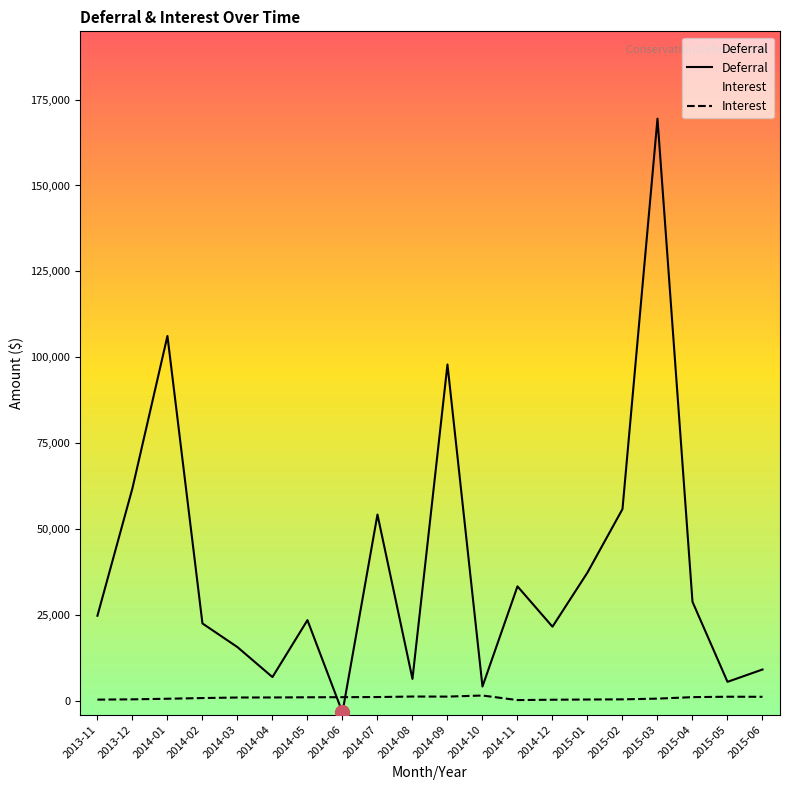

Which series has the widest spread of values?

Deferral